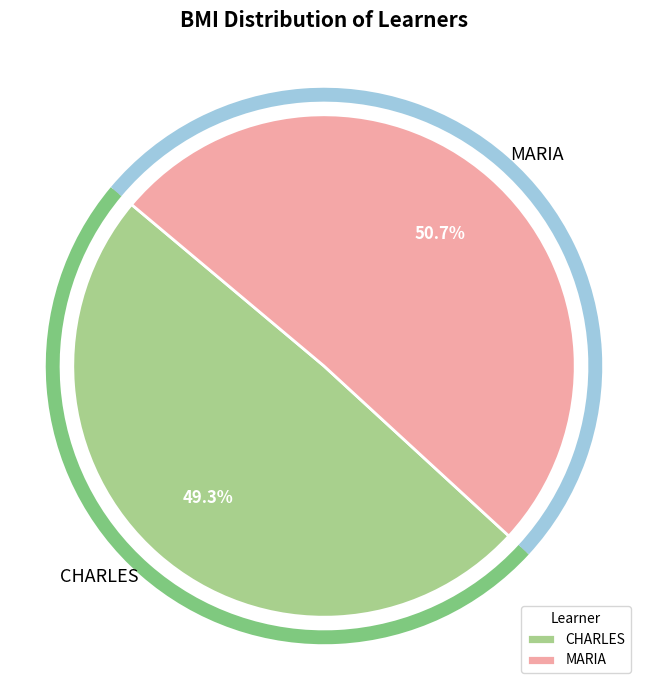

Between MARIA and CHARLES, which is larger?

MARIA